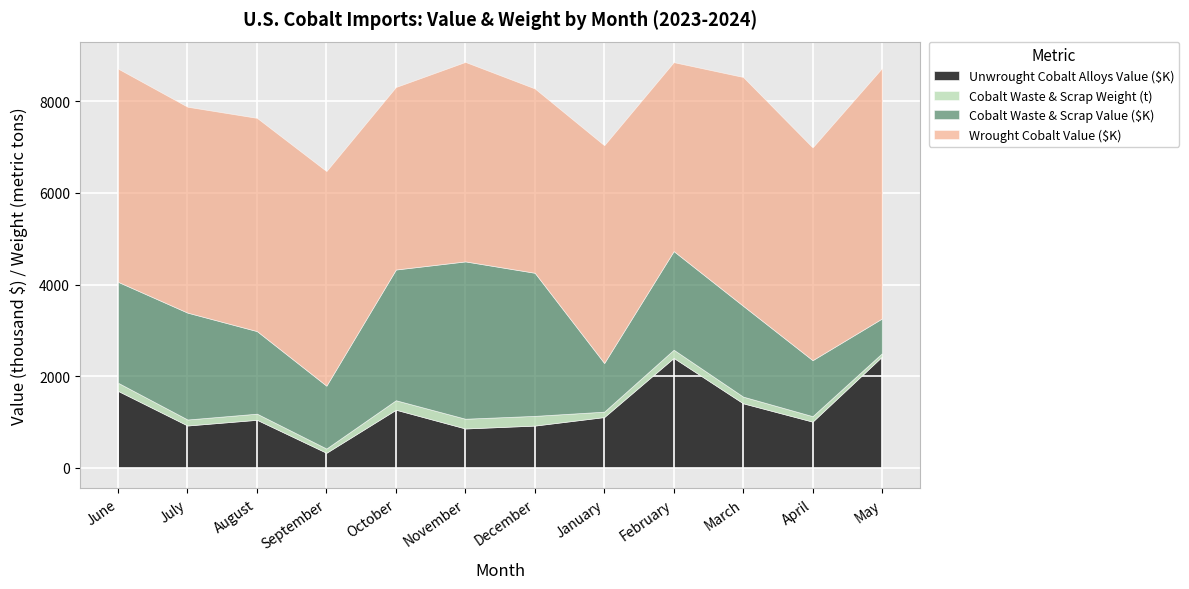

What are all the series names shown in the legend?

Unwrought Cobalt Alloys Value ($K), Cobalt Waste & Scrap Weight (t), Cobalt Waste & Scrap Value ($K), Wrought Cobalt Value ($K)